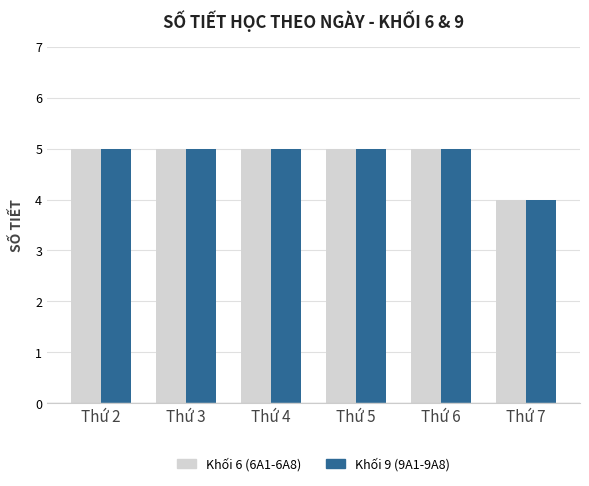

Reading left to right, list all the values displayed in this chart.

Khối 6 (6A1-6A8): Thứ 2=5	Thứ 3=5	Thứ 4=5	Thứ 5=5	Thứ 6=5	Thứ 7=4
Khối 9 (9A1-9A8): Thứ 2=5	Thứ 3=5	Thứ 4=5	Thứ 5=5	Thứ 6=5	Thứ 7=4